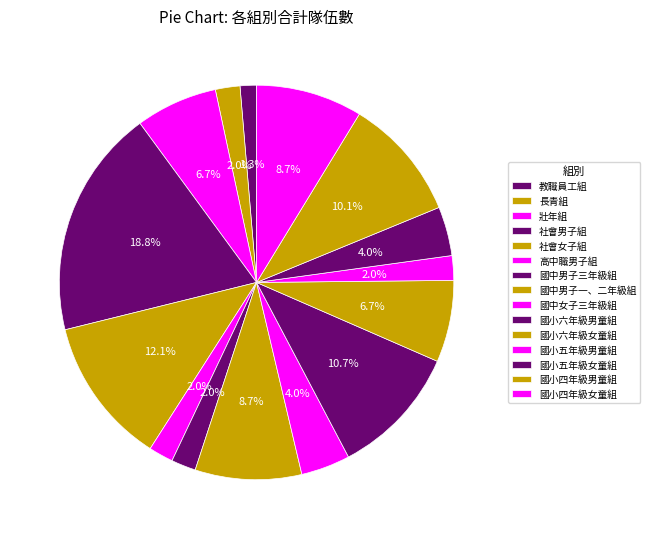

To the nearest percent, what portion does 國小四年級男童組 represent?

10%